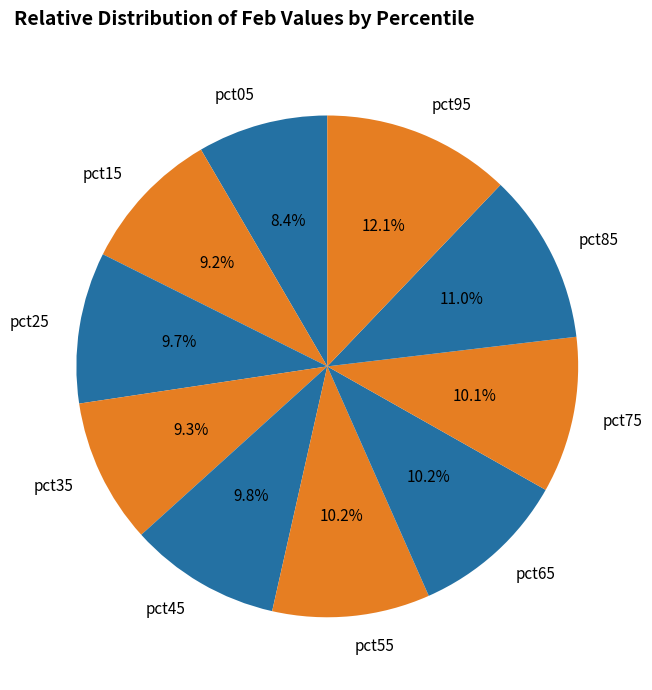

Combined, what portion of the pie is pct15 and pct75?

19.3%